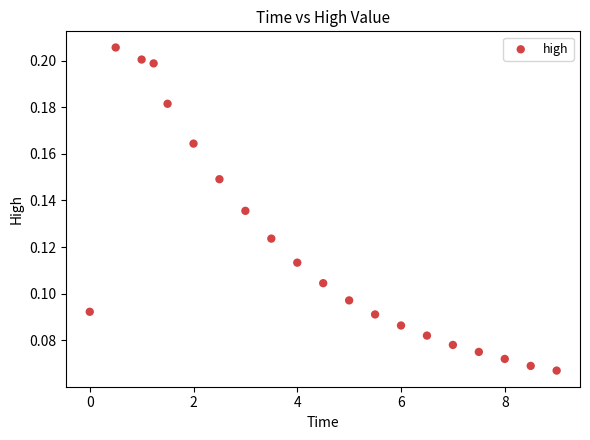

What is the range of X values (max minus min)?

9.0